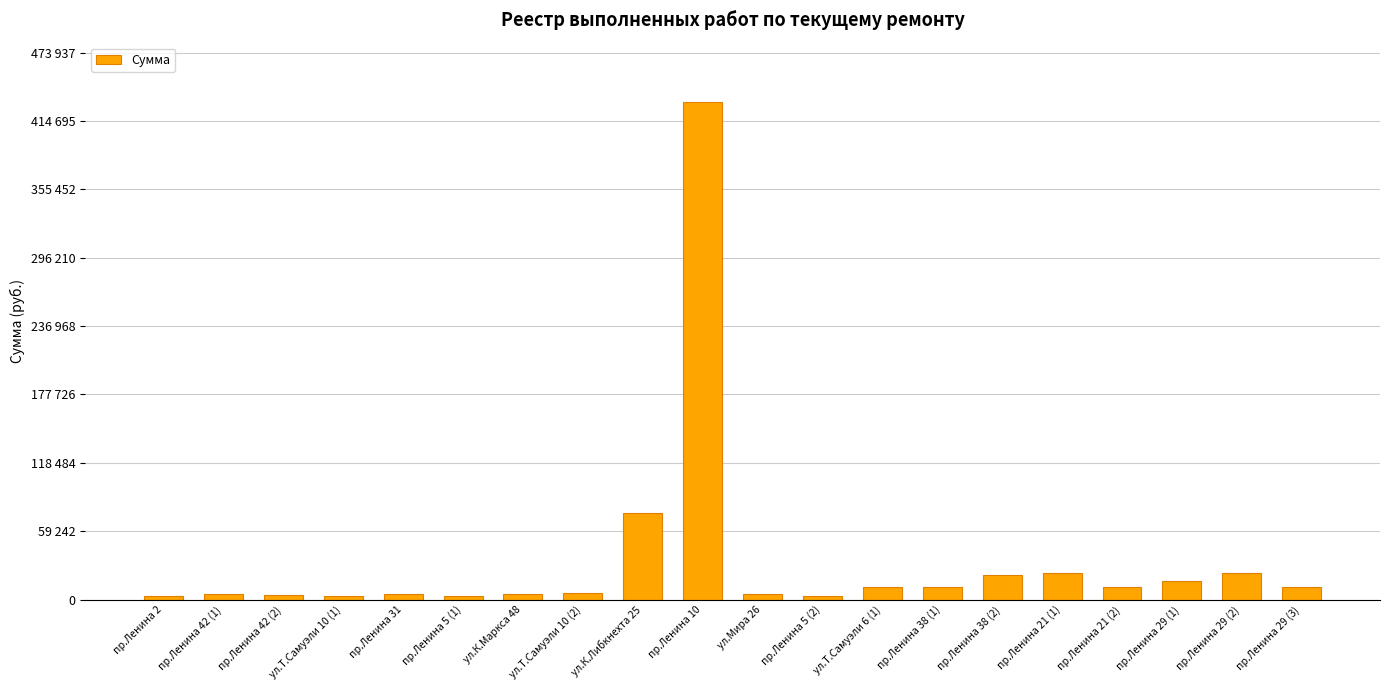

What is the sum of all values?

674262